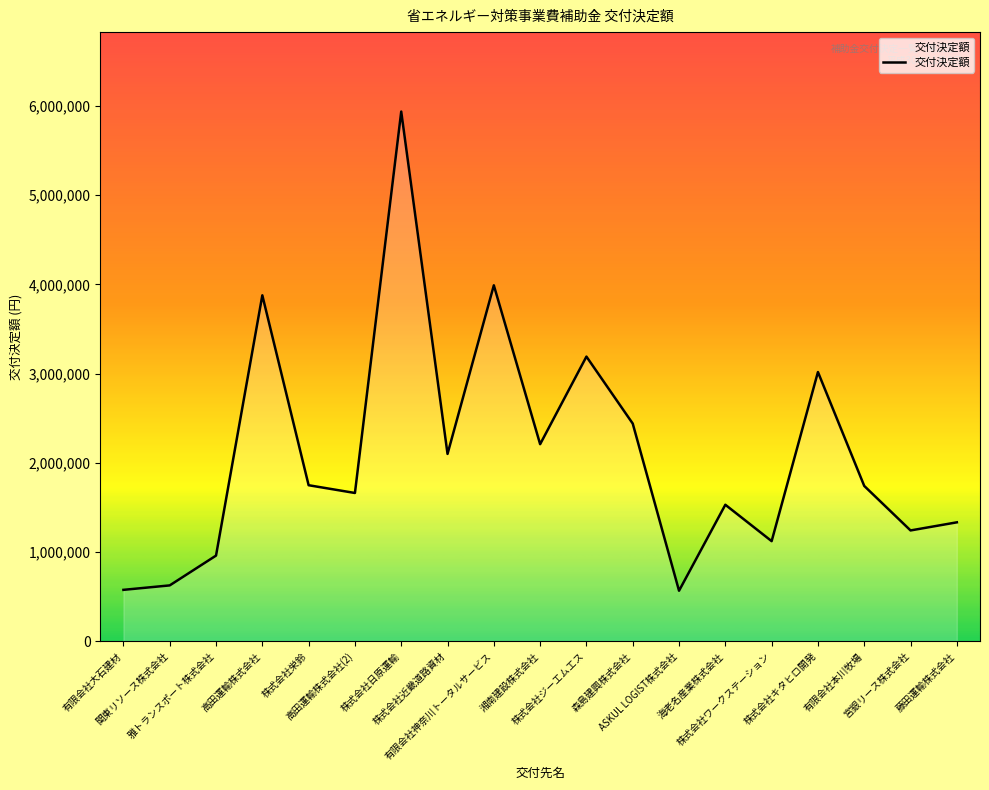

True or false: the data shows 2440000 at 森島建興株式会社.

True